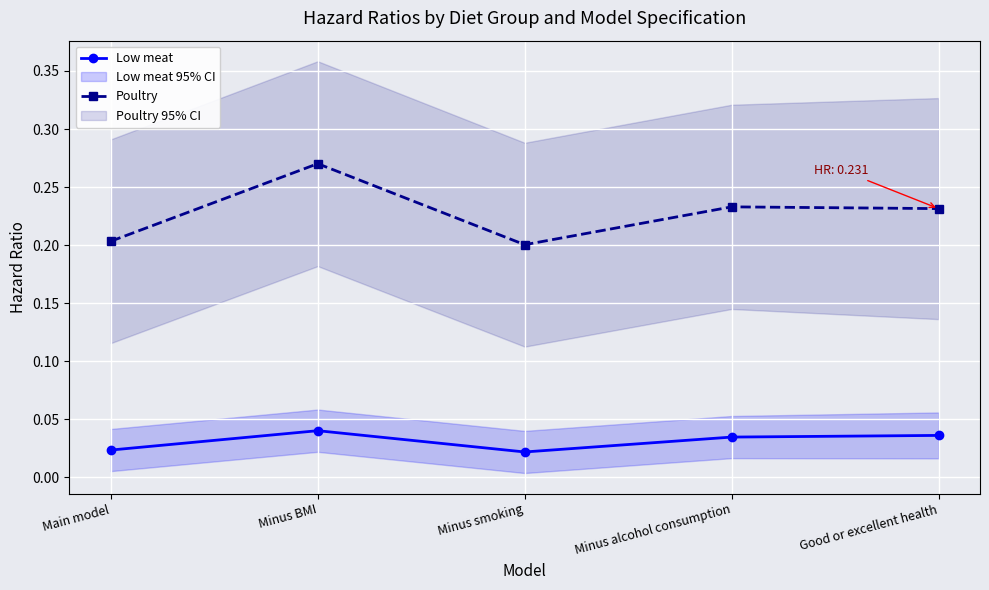

Reading right to left, transcribe all the data shown in this chart.

Low meat: Good or excellent health=0.0	Minus alcohol consumption=0.0	Minus smoking=0.0	Minus BMI=0.0	Main model=0.0
Poultry: Good or excellent health=0.2	Minus alcohol consumption=0.2	Minus smoking=0.2	Minus BMI=0.3	Main model=0.2